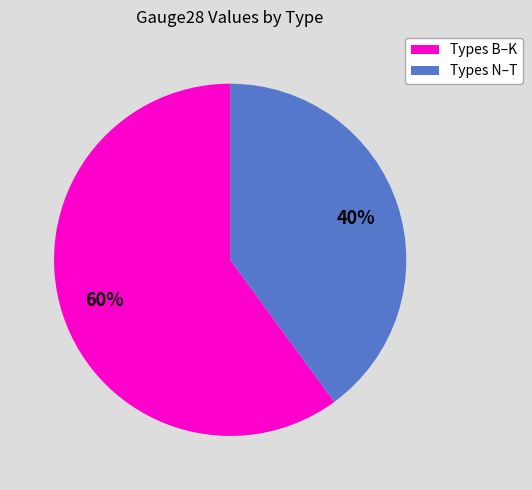

Count the number of slices in the pie.

2